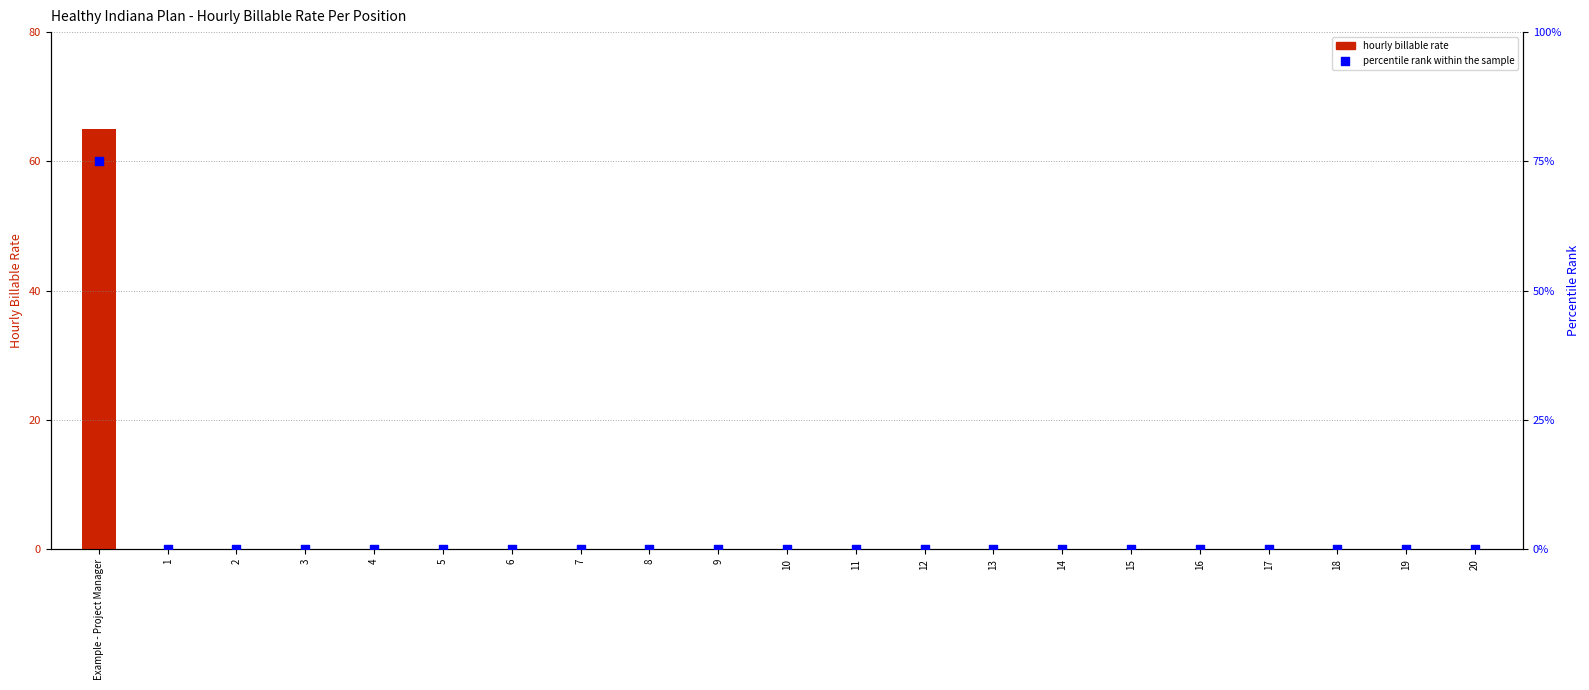

Which series has the widest spread of Y values?

percentile rank within the sample